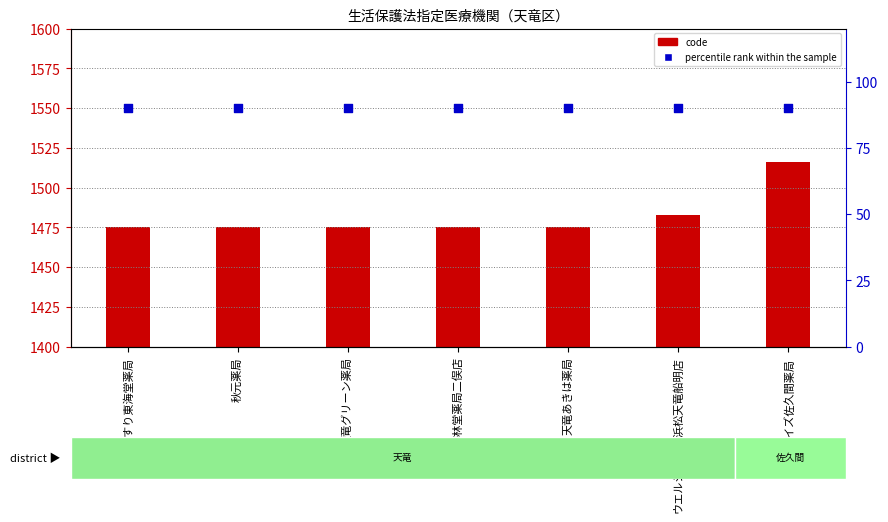

Is the value of code at 天竜グリーン薬局 greater than the value of percentile rank within the sample at ウエルシア薬局浜松天竜船明店?

Yes